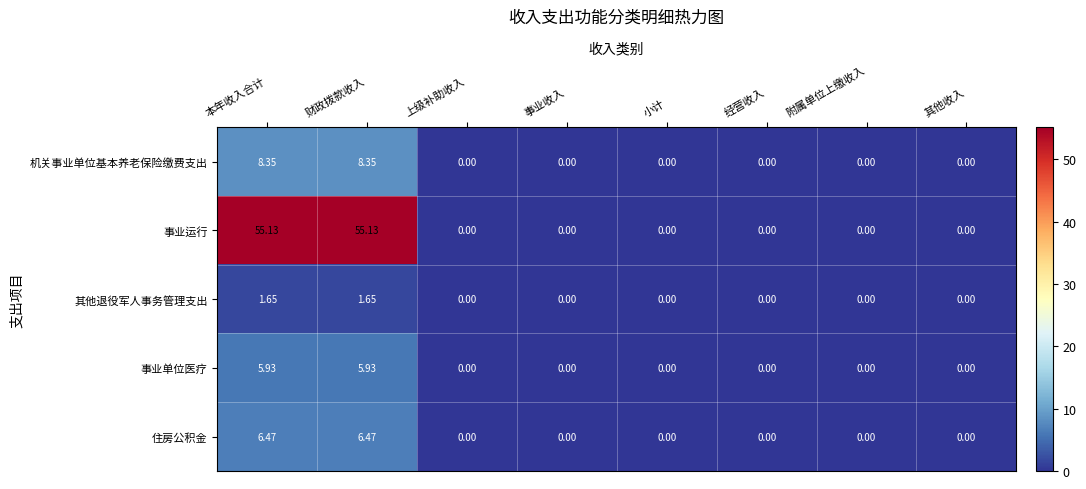

Rank the series by their maximum value, from lowest to highest.

其他退役军人事务管理支出, 事业单位医疗, 住房公积金, 机关事业单位基本养老保险缴费支出, 事业运行